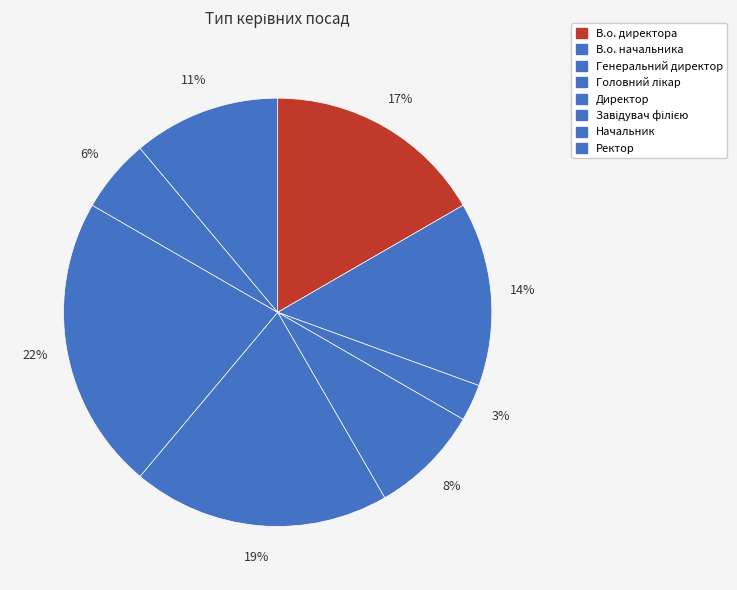

Do В.о. директора and Завідувач філією together represent more than half of the pie?

No